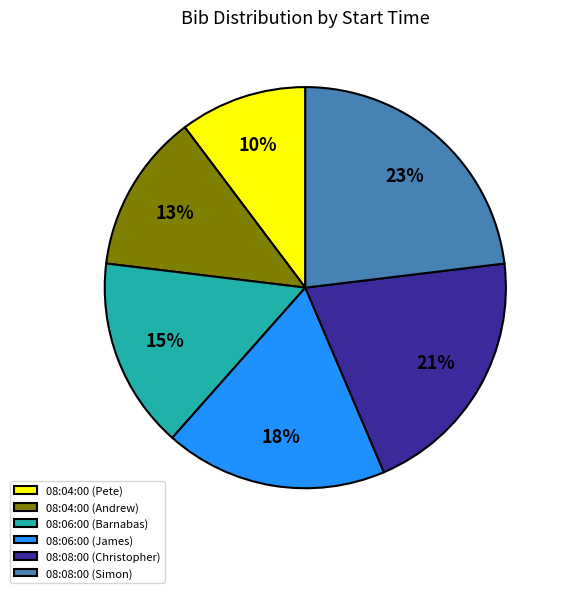

To the nearest percent, what percentage of the pie is 08:04:00 (Andrew)?

13%